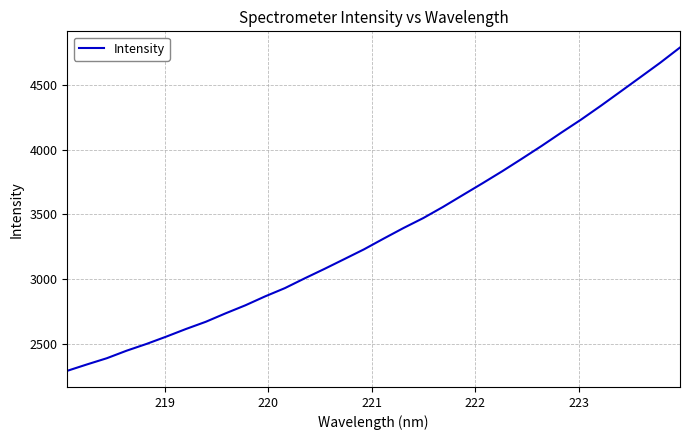

What is the greatest value displayed?

4788.8